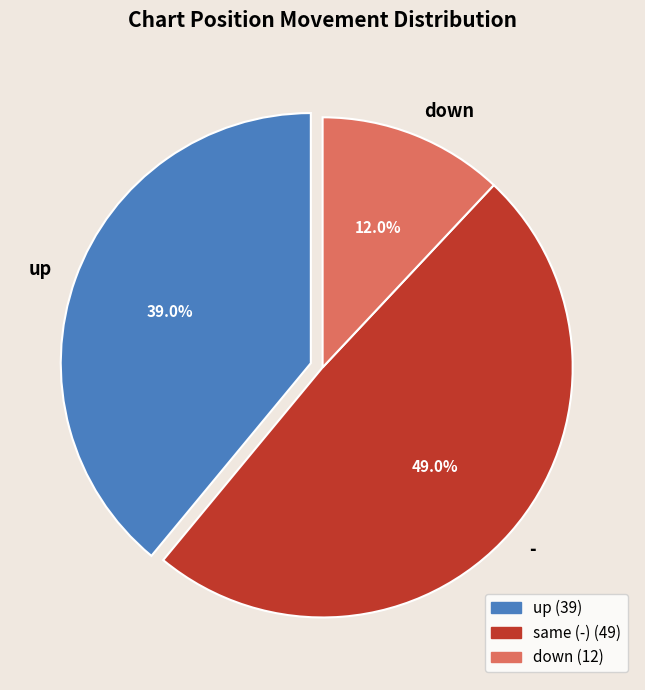

What is the ratio of the value at - to the value at down?

4.1